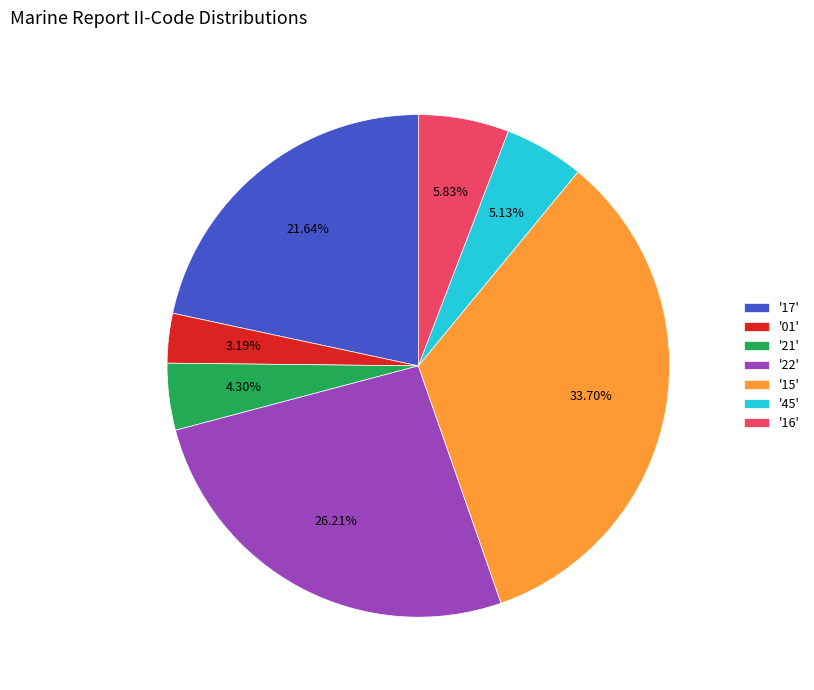

Which category has the smallest portion of the pie?

'01'